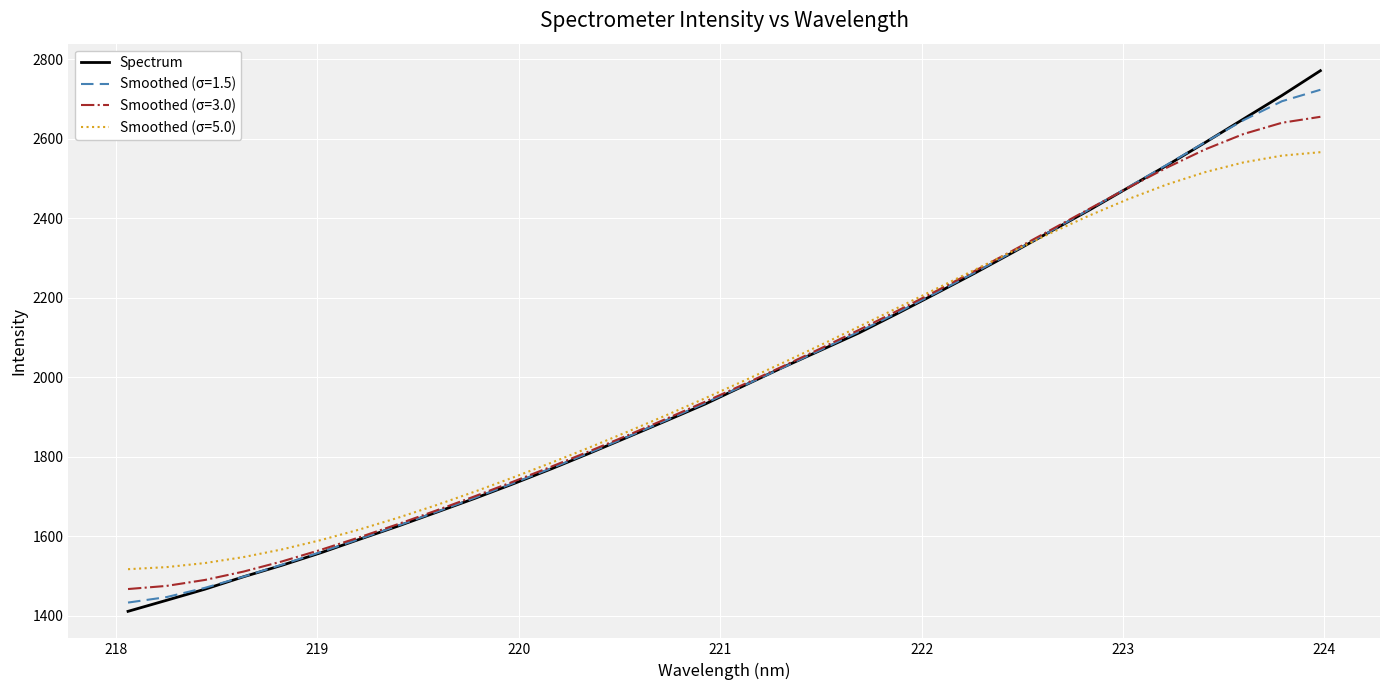

What is the minimum value shown in the chart?

1411.5